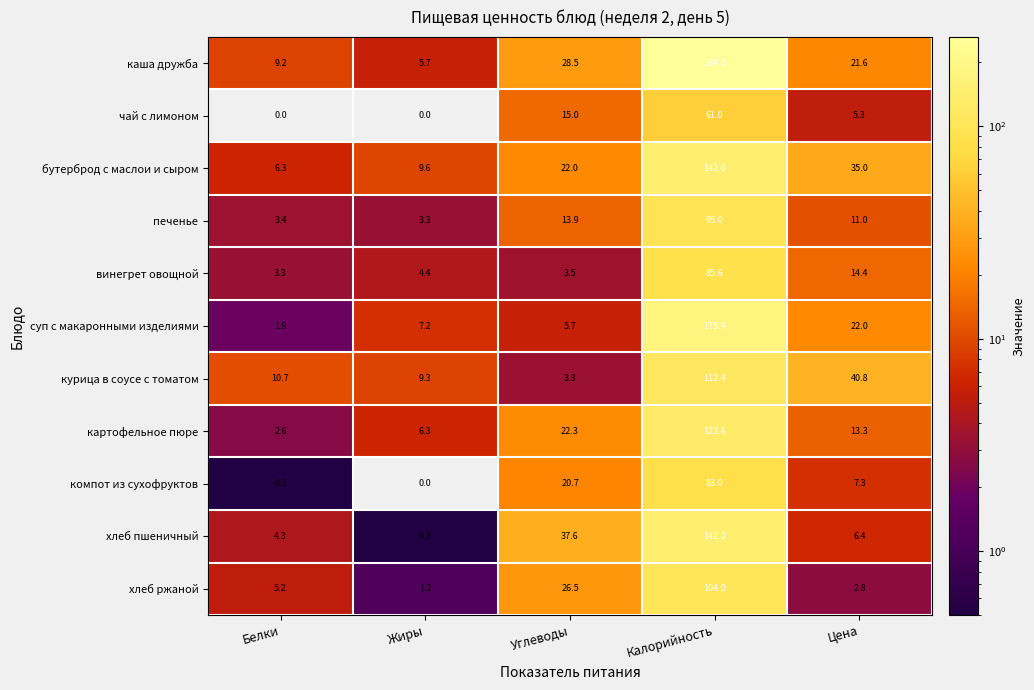

True or false: каша дружба has a value of 21.6 at Цена.

True